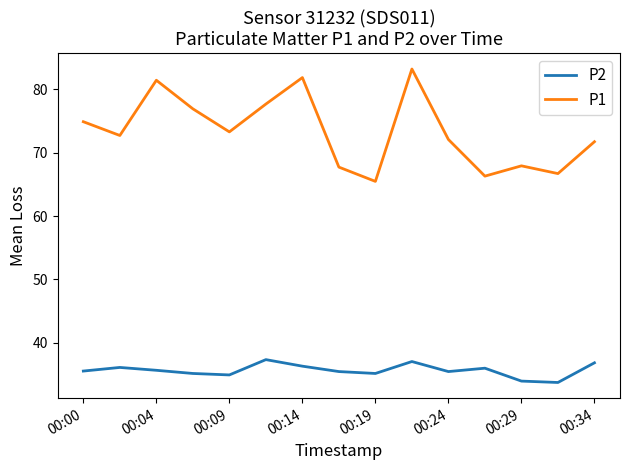

Which series has the largest total across all categories?

P1